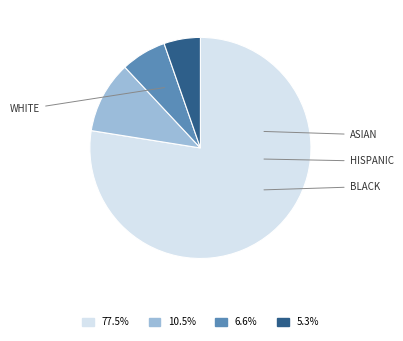

Does any single category account for the majority?

Yes